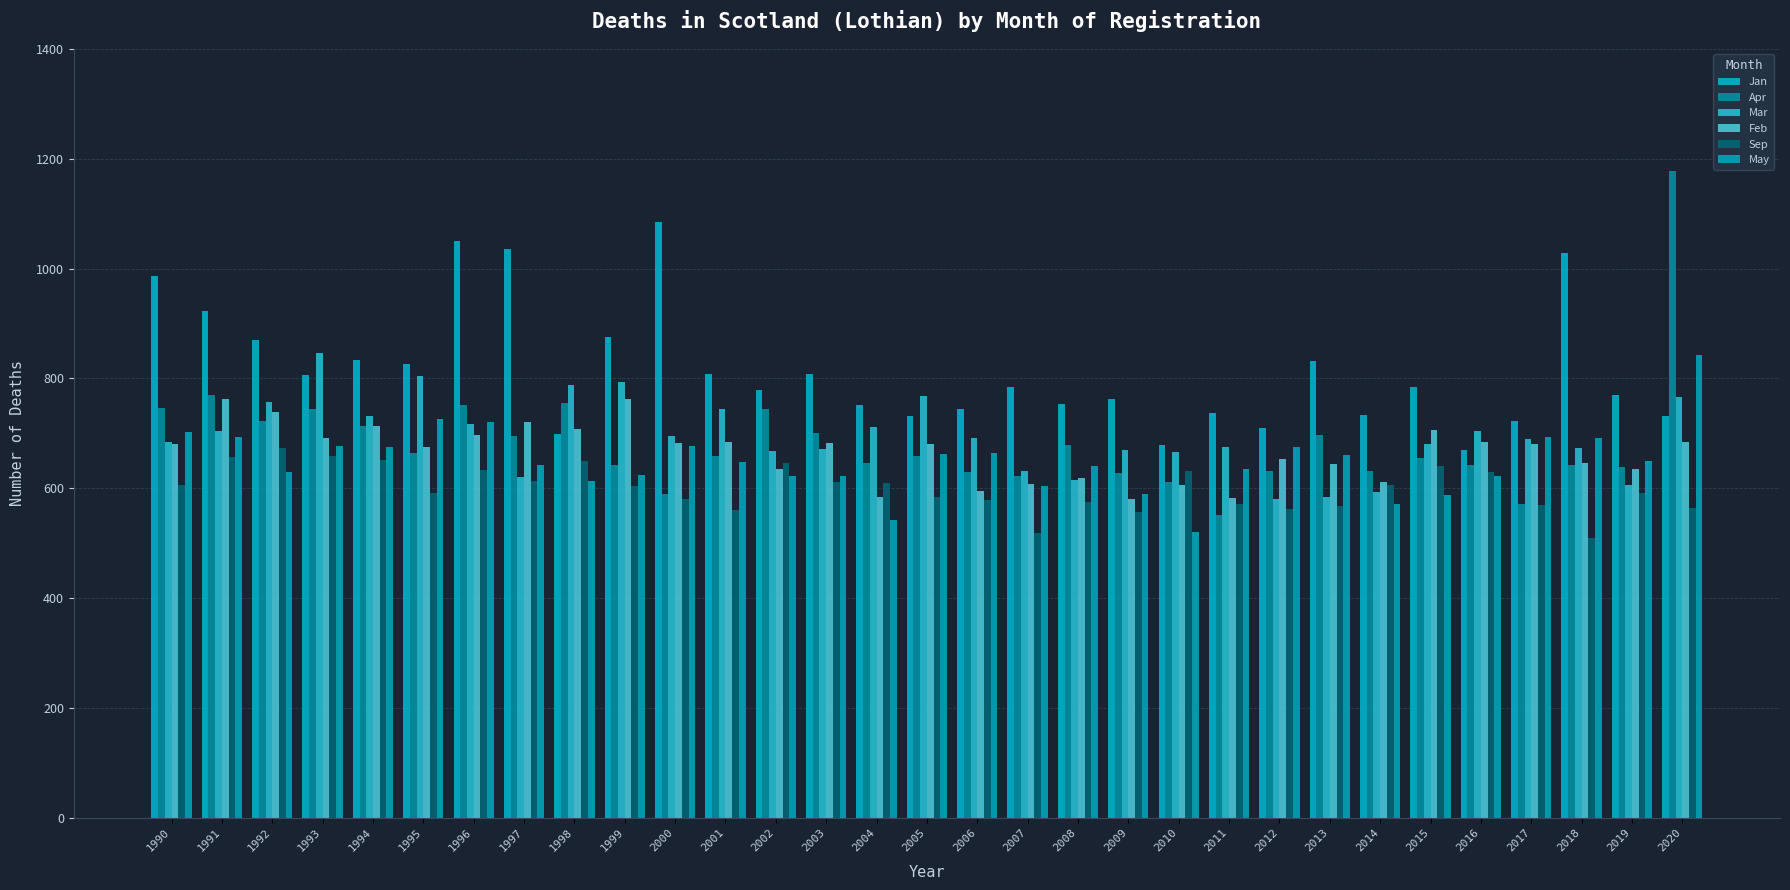

Is the value of Jan at 2006 greater than the value of Feb at 1994?

Yes